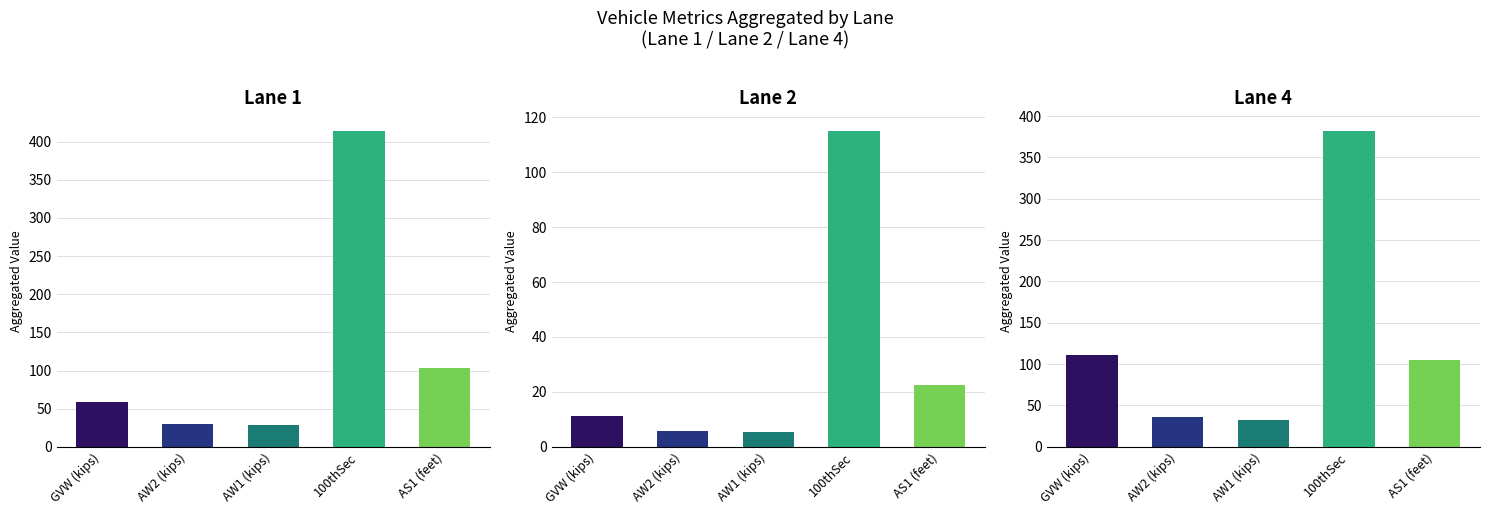

Reading left to right, what are all the values shown in this chart?

Lane 1: 58.4	30.0	28.4	414.0	102.9
Lane 2: 11.4	5.9	5.5	115.0	22.6
Lane 4: 111.2	35.5	33.0	382.0	105.1